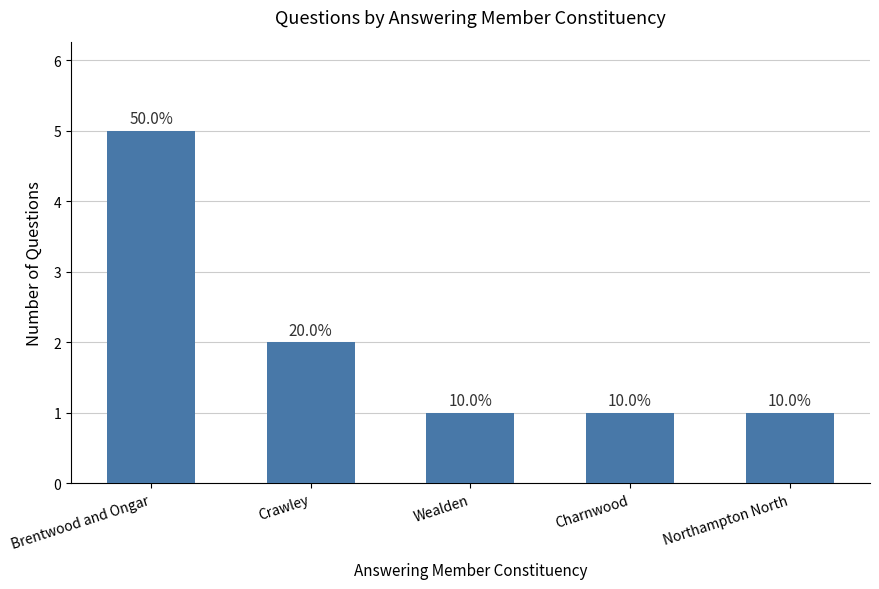

What is the average value?

2